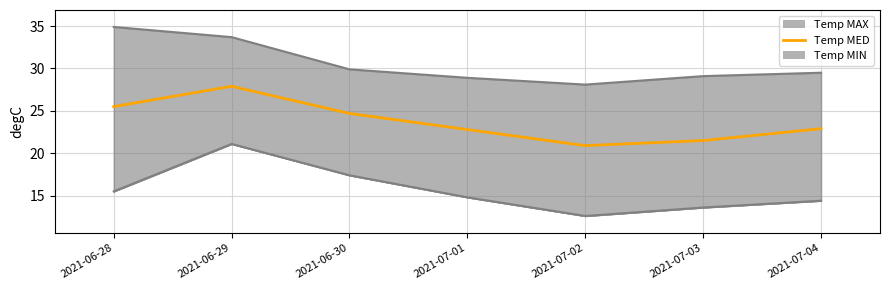

What is the label of the 4th point from the right?

2021-07-01